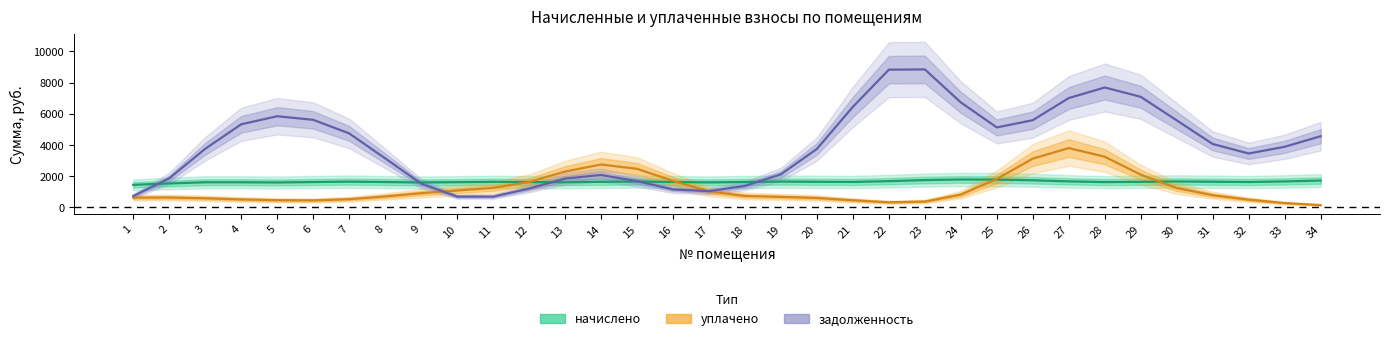

At how many categories does at least one series exceed 5428?

11